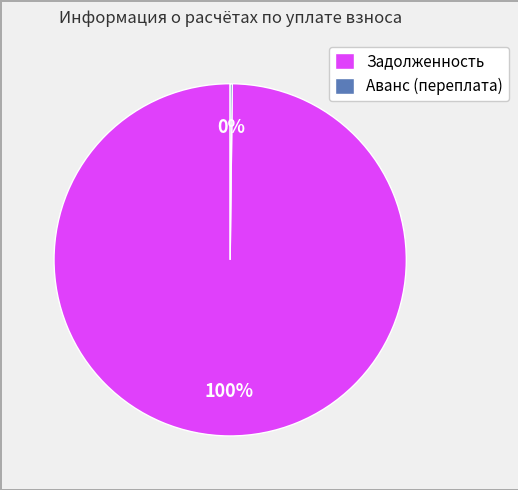

To the nearest percent, what portion does Задолженность represent?

100%